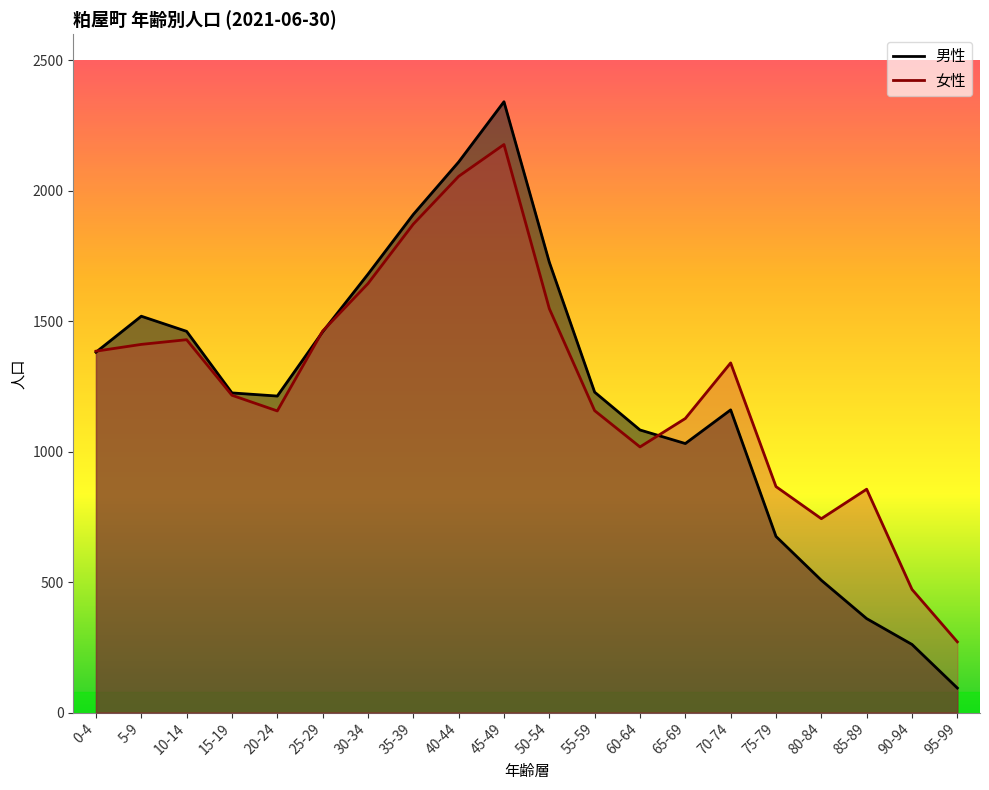

What is the difference between the second highest and second lowest values in the 女性 series?

1583